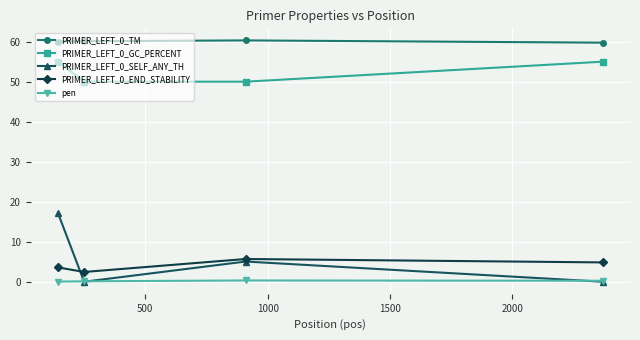

What is the maximum value shown in the chart?

60.3